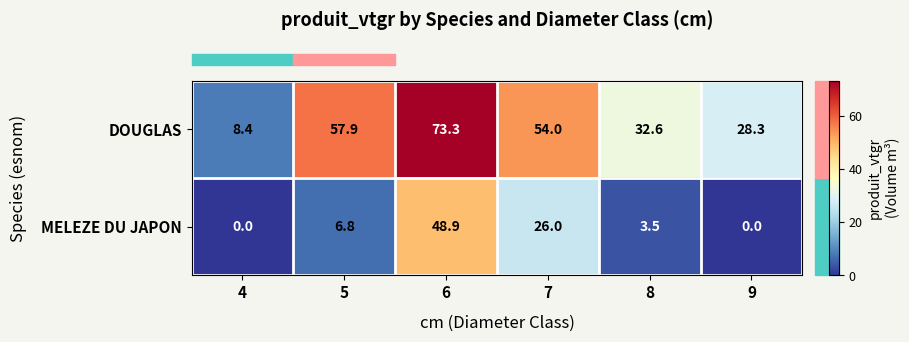

What is the average value of the MELEZE DU JAPON series?

14.2